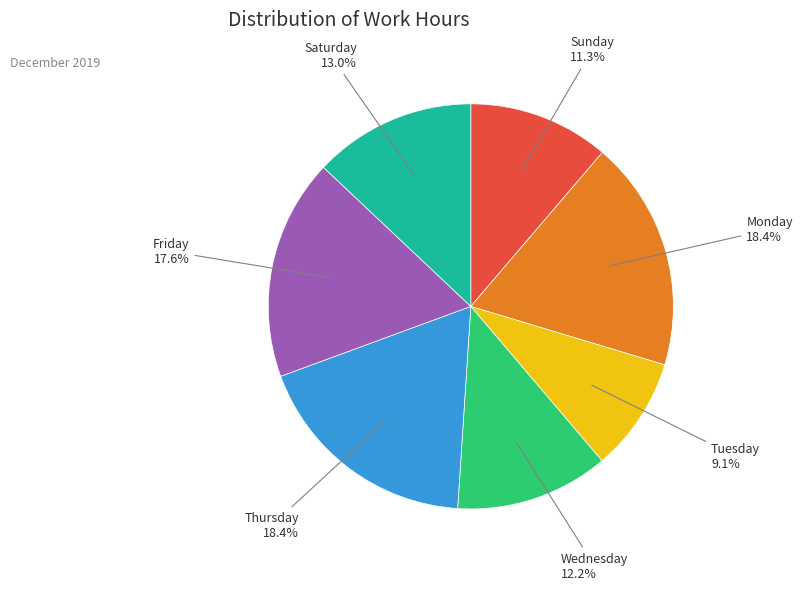

Combined, what portion of the pie is Tuesday and Sunday?

20.4%